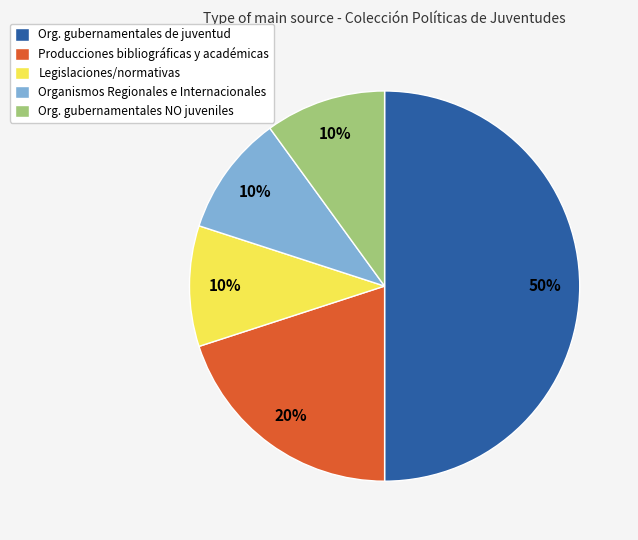

Between Producciones bibliográficas y académicas and Organismos Regionales e Internacionales, which is larger?

Producciones bibliográficas y académicas